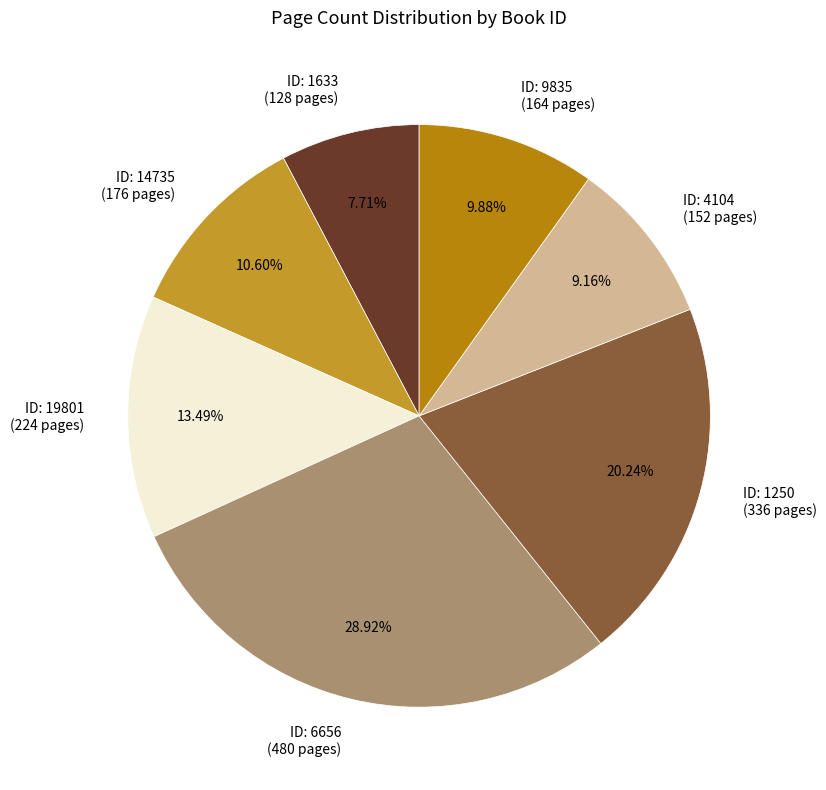

Which slice is the smallest?

ID: 1633 (128 pages)